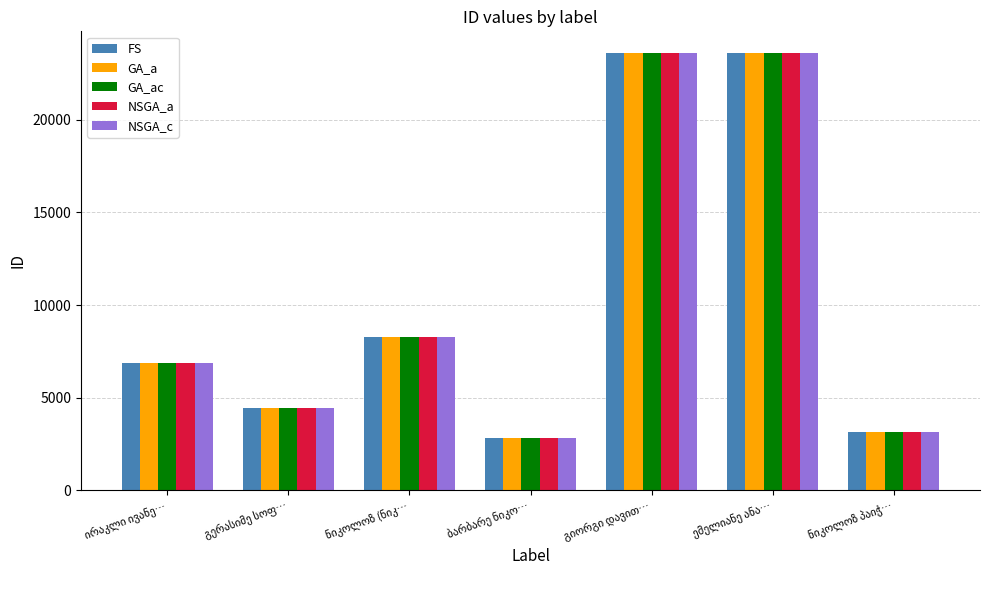

At how many categories does at least one series exceed 7440?

3